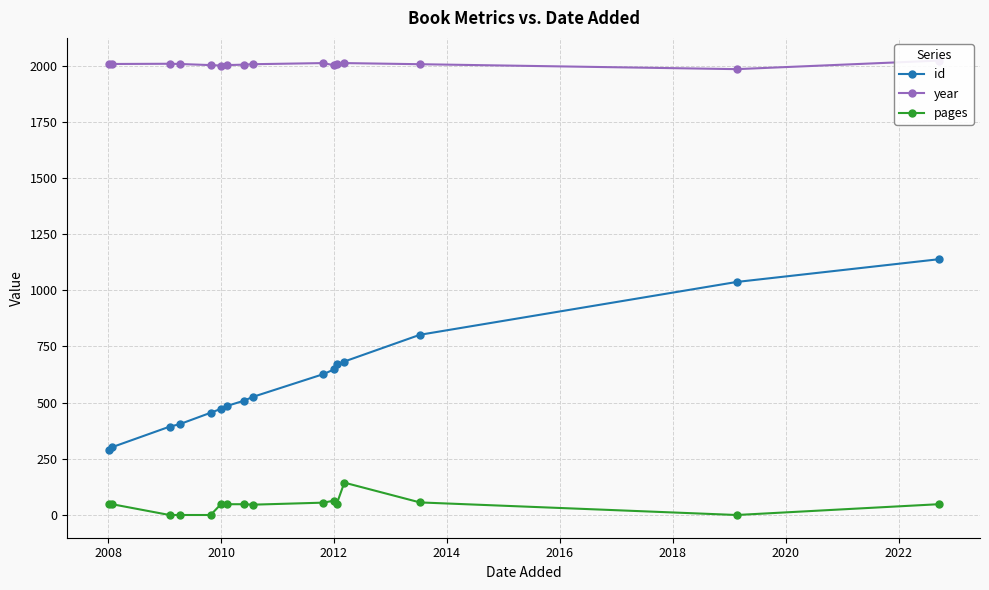

True or false: pages and id intersect in this chart.

False